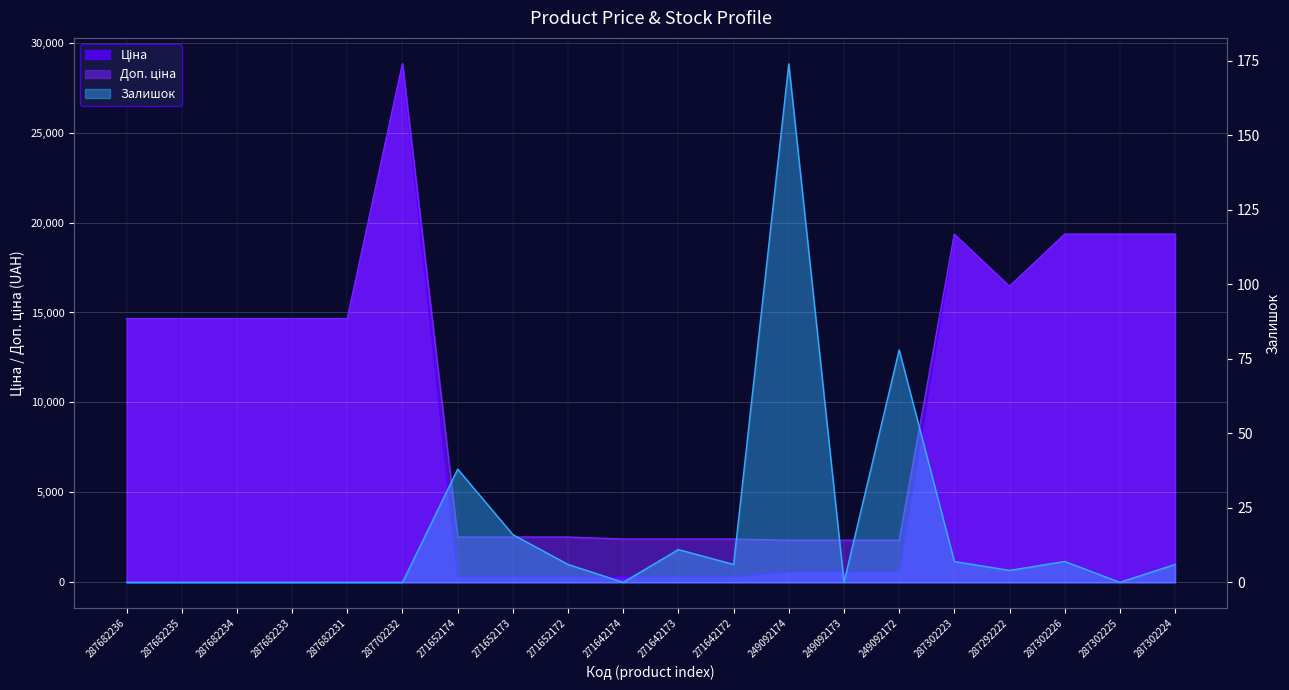

What is the approximate value of Ціна at 287302226?

19343.1